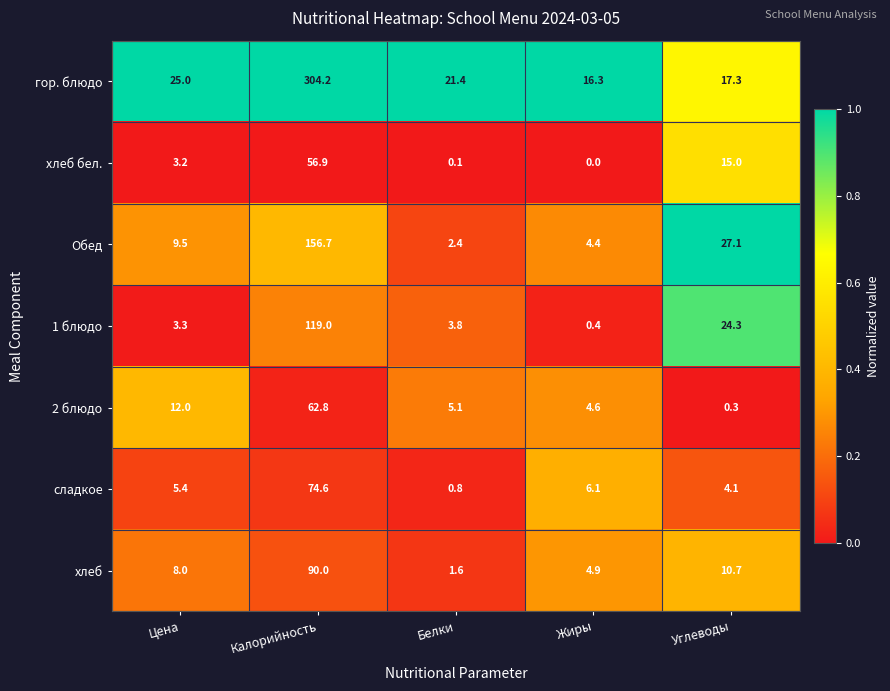

At which category does the chart reach its minimum across all series?

Жиры